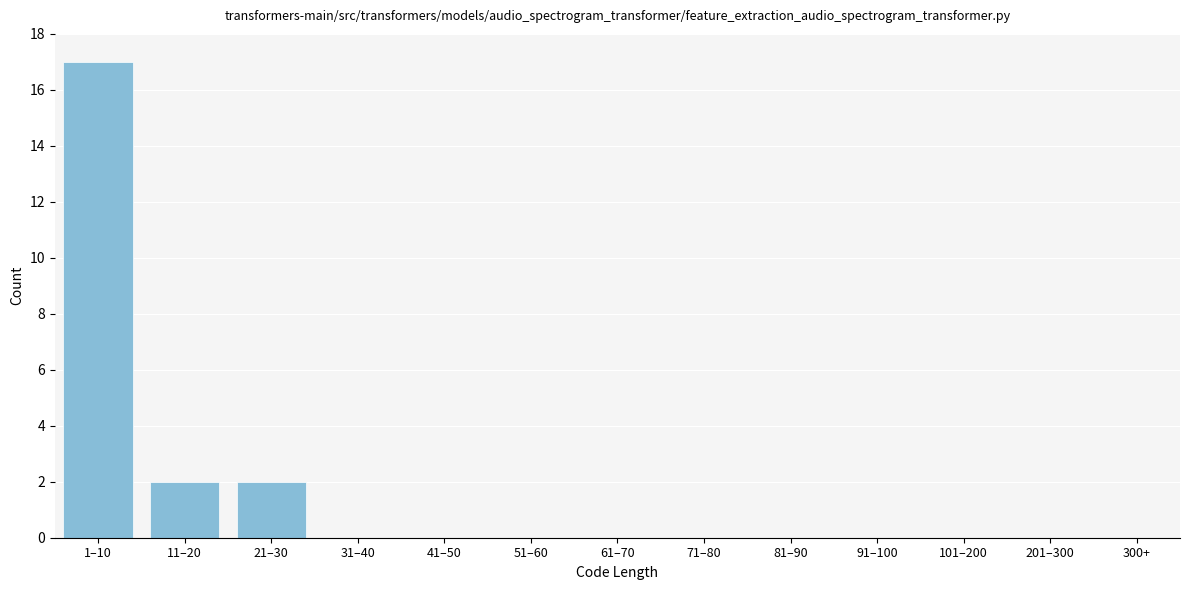

Reading left to right, transcribe all the data shown in this chart.

1–10=17	11–20=2	21–30=2	31–40=0	41–50=0	51–60=0	61–70=0	71–80=0	81–90=0	91–100=0	101–200=0	201–300=0	300+=0